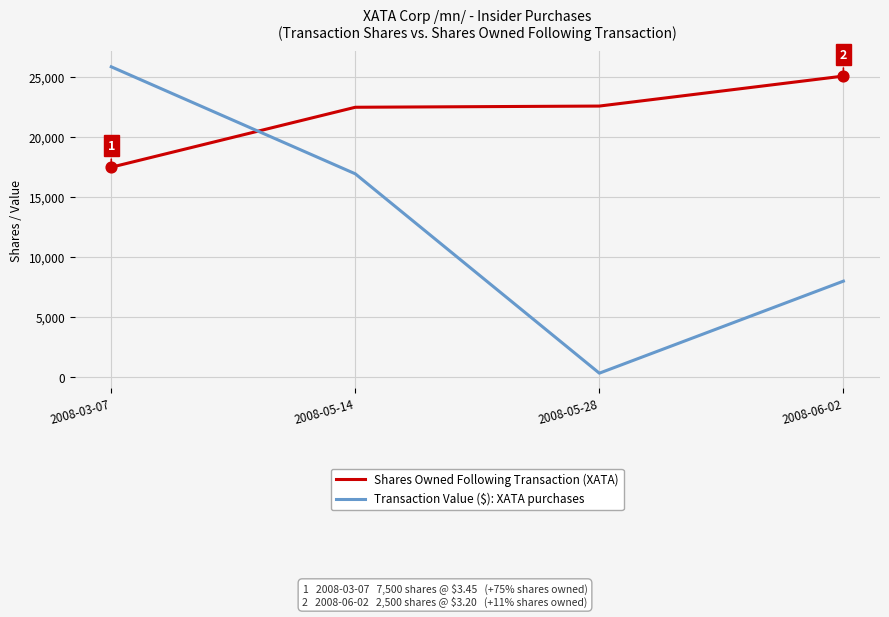

At how many categories does at least one series exceed 19656?

4